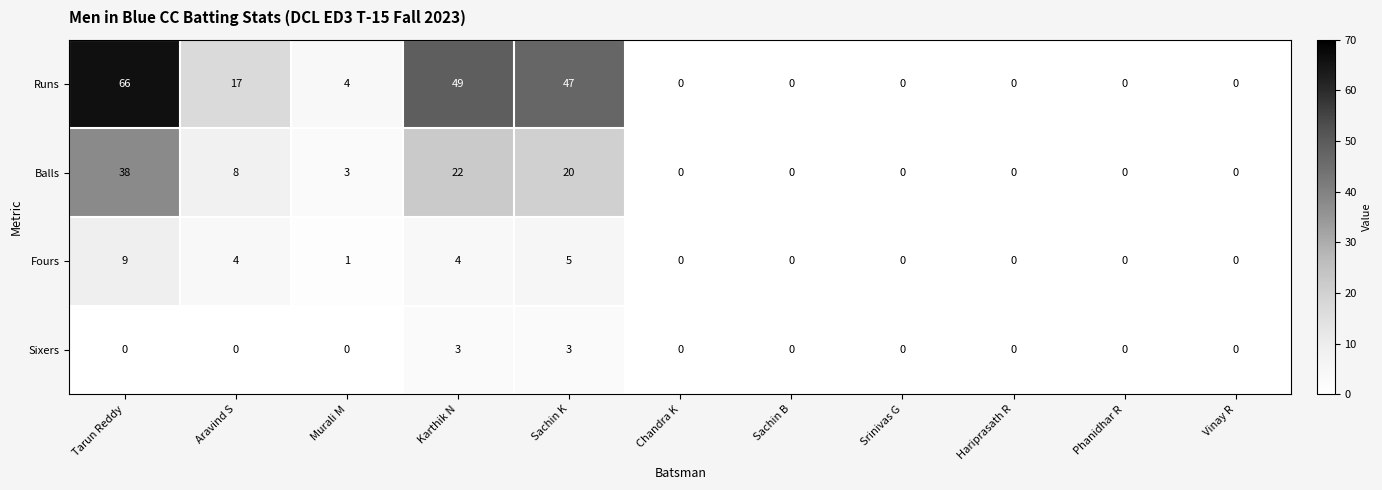

How many data points does each series have?

11